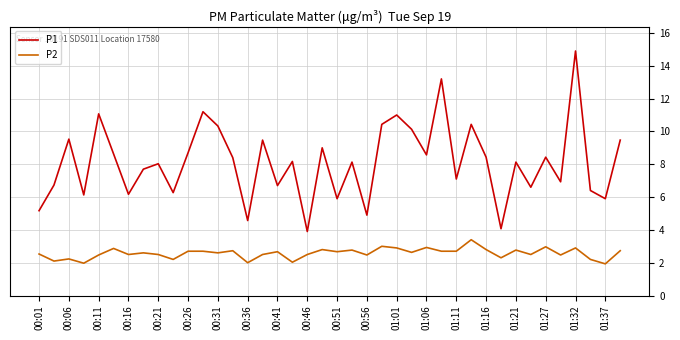

Rank the series by their average value, from lowest to highest.

P2, P1